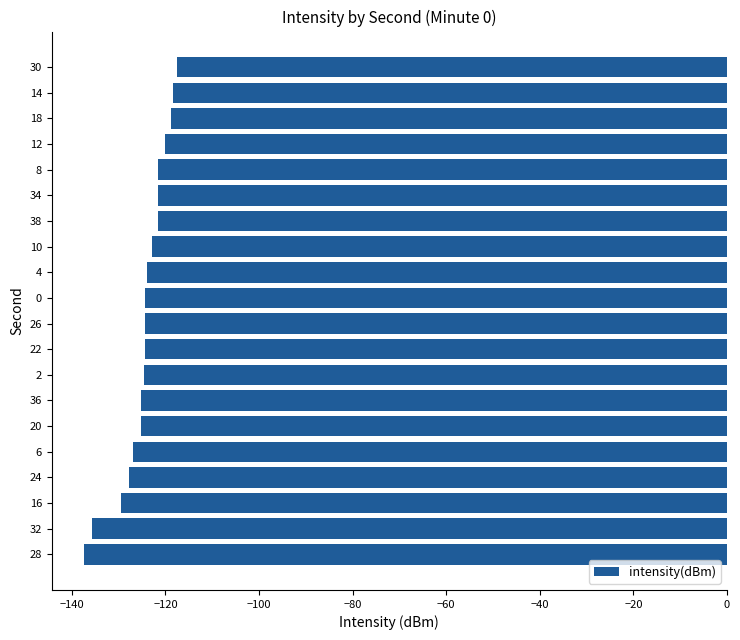

What is the change in value from 28 to 26?

+13.1